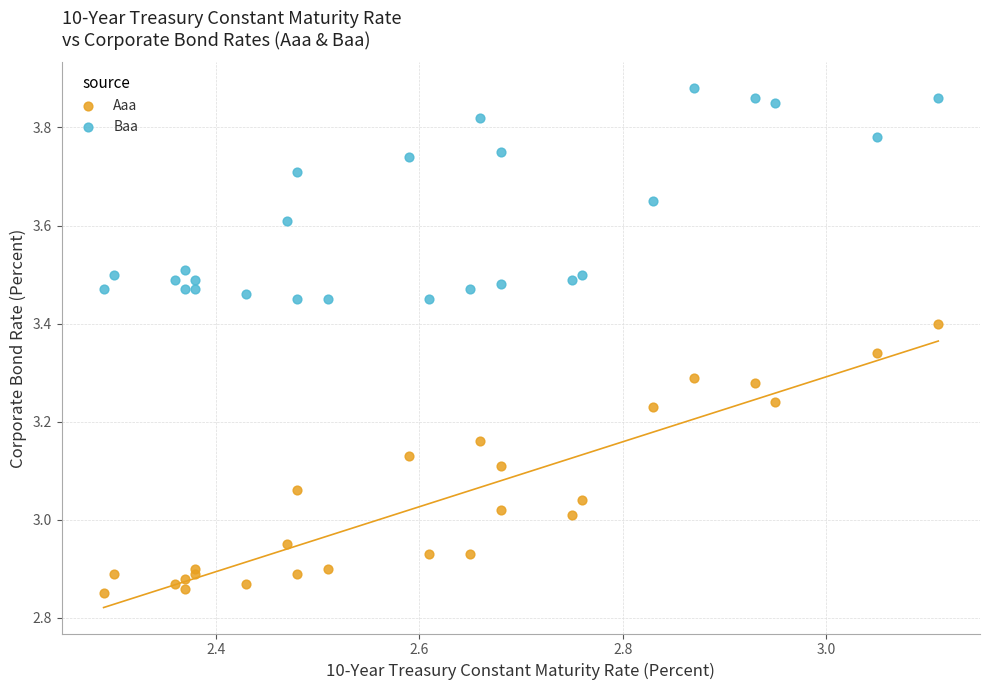

Which series contains the lowest Y value?

Aaa